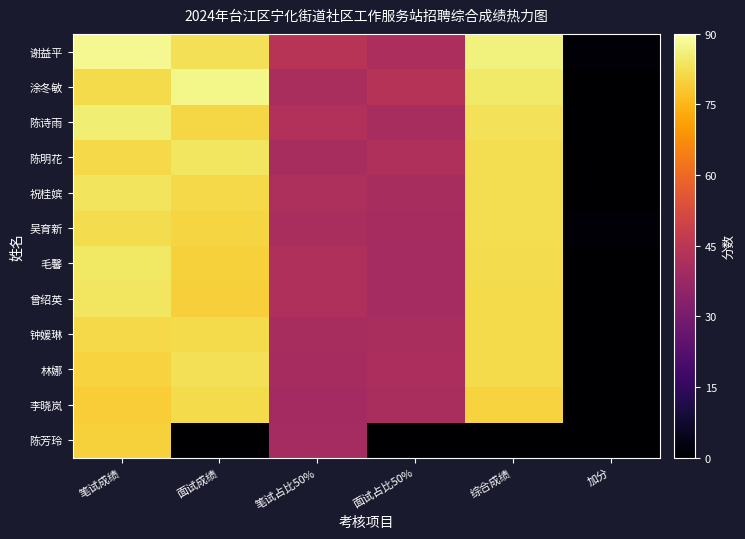

List the series in order of their peak value, highest first.

谢益平, 涂冬敏, 陈诗雨, 毛馨, 曾绍英, 陈明花, 祝桂嫔, 林娜, 吴育新, 钟媛琳, 李晓岚, 陈芳玲